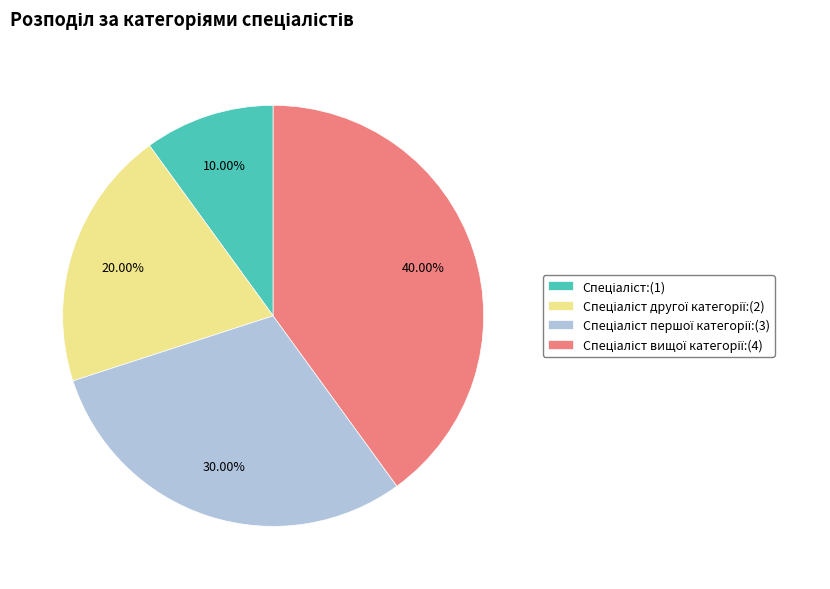

Is there a majority slice in this chart?

No